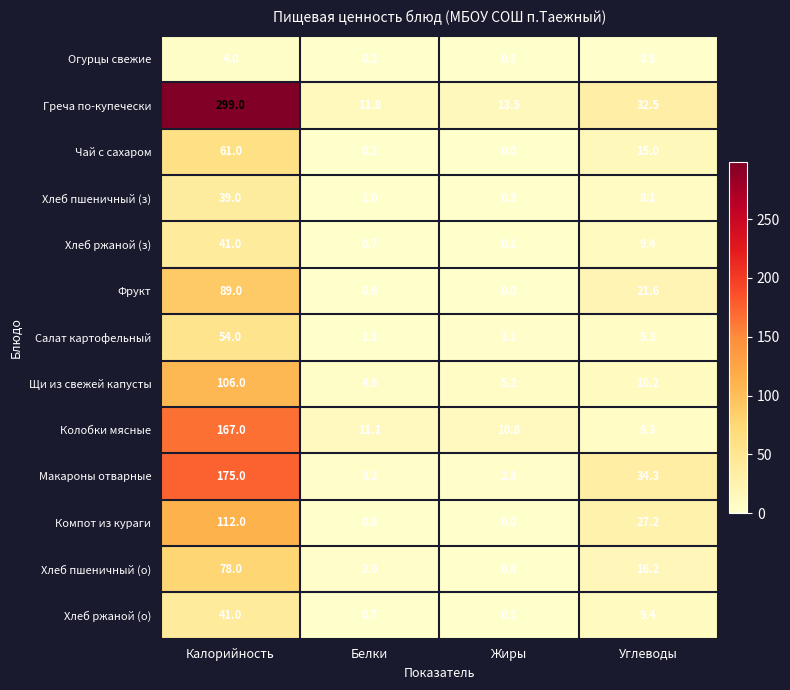

How many values in the Хлеб ржаной (з) series are below 9?

2